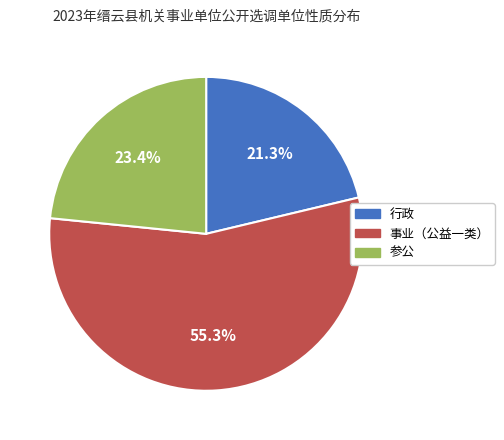

Between 参公 and 行政, which is larger?

参公